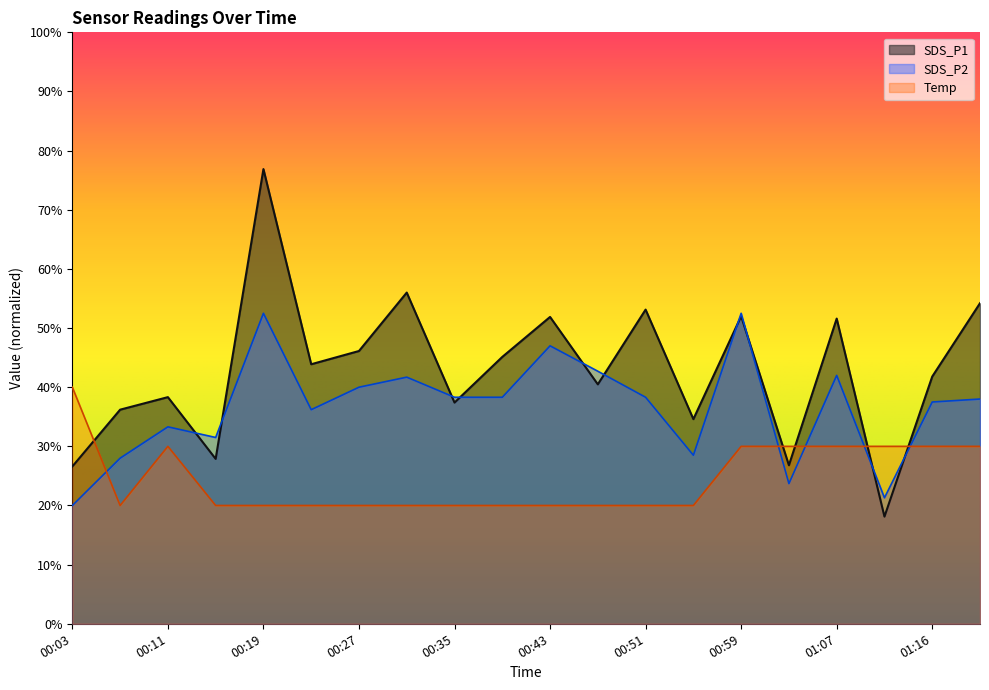

Between 00:03 and 00:23, which is larger?

00:23